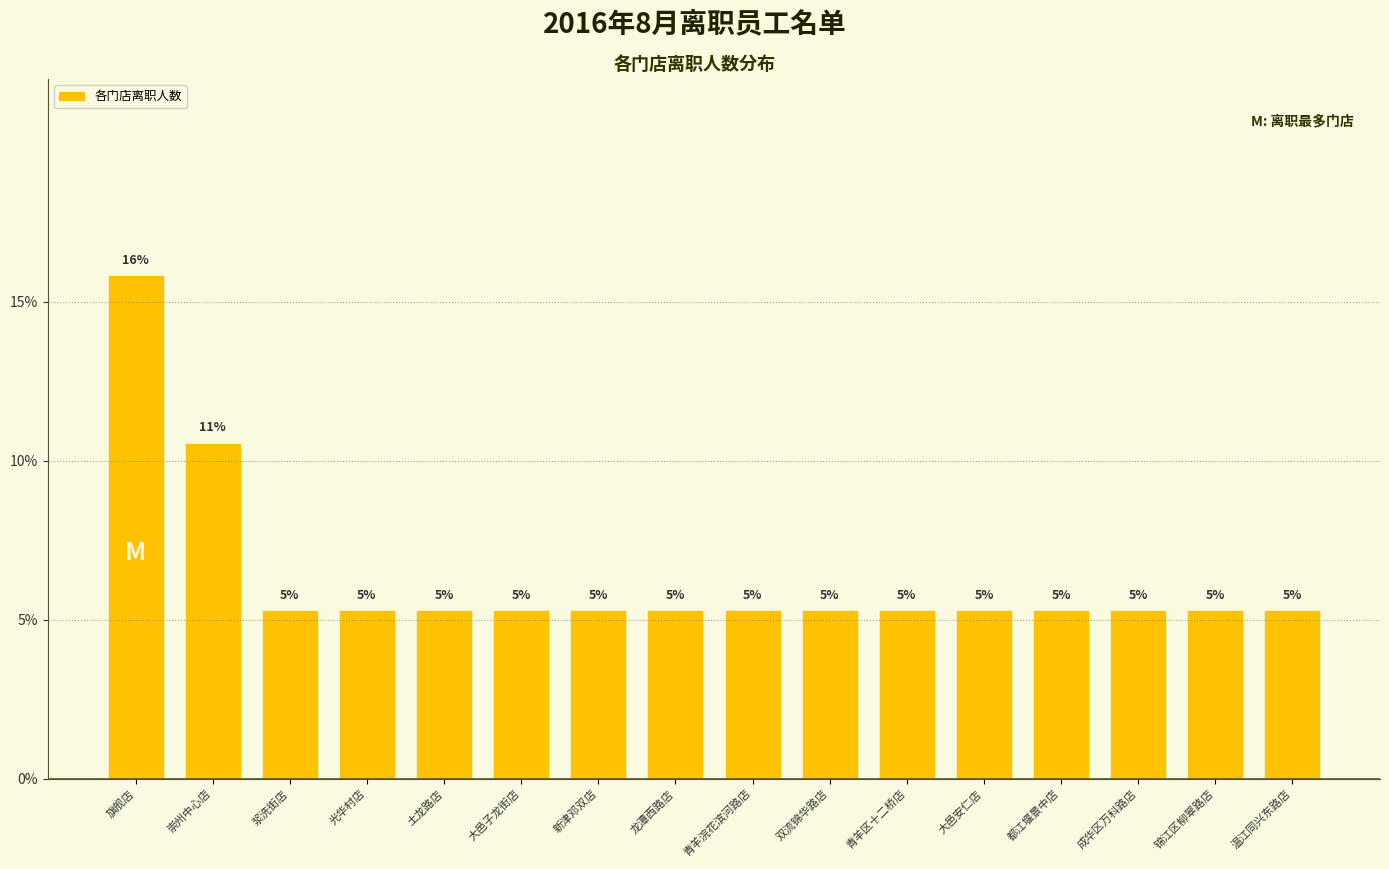

How many bars are there in total?

16